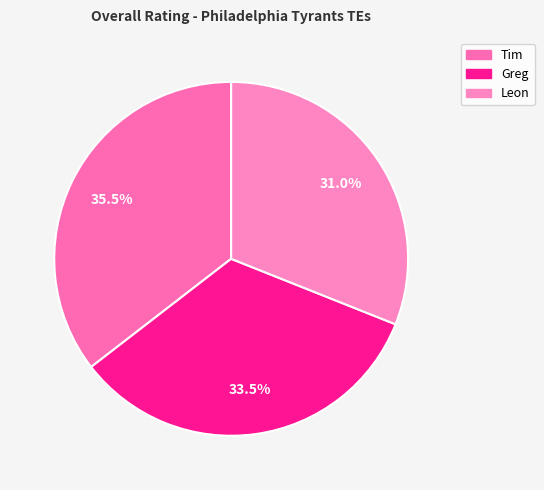

To the nearest percent, what percentage of the pie is Leon?

31%